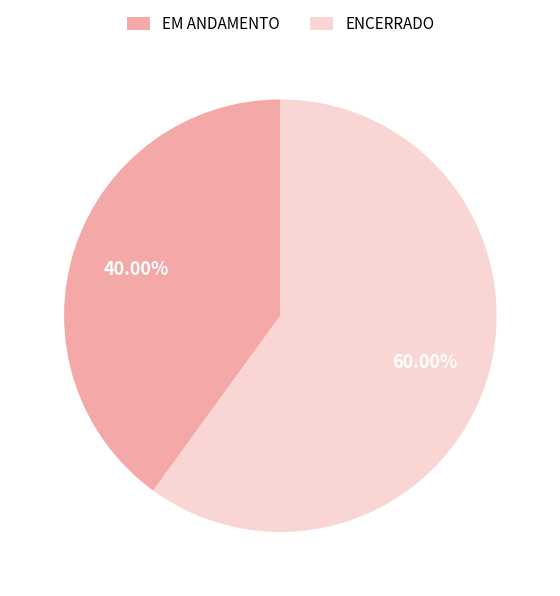

True or false: EM ANDAMENTO accounts for 32% of the total.

False